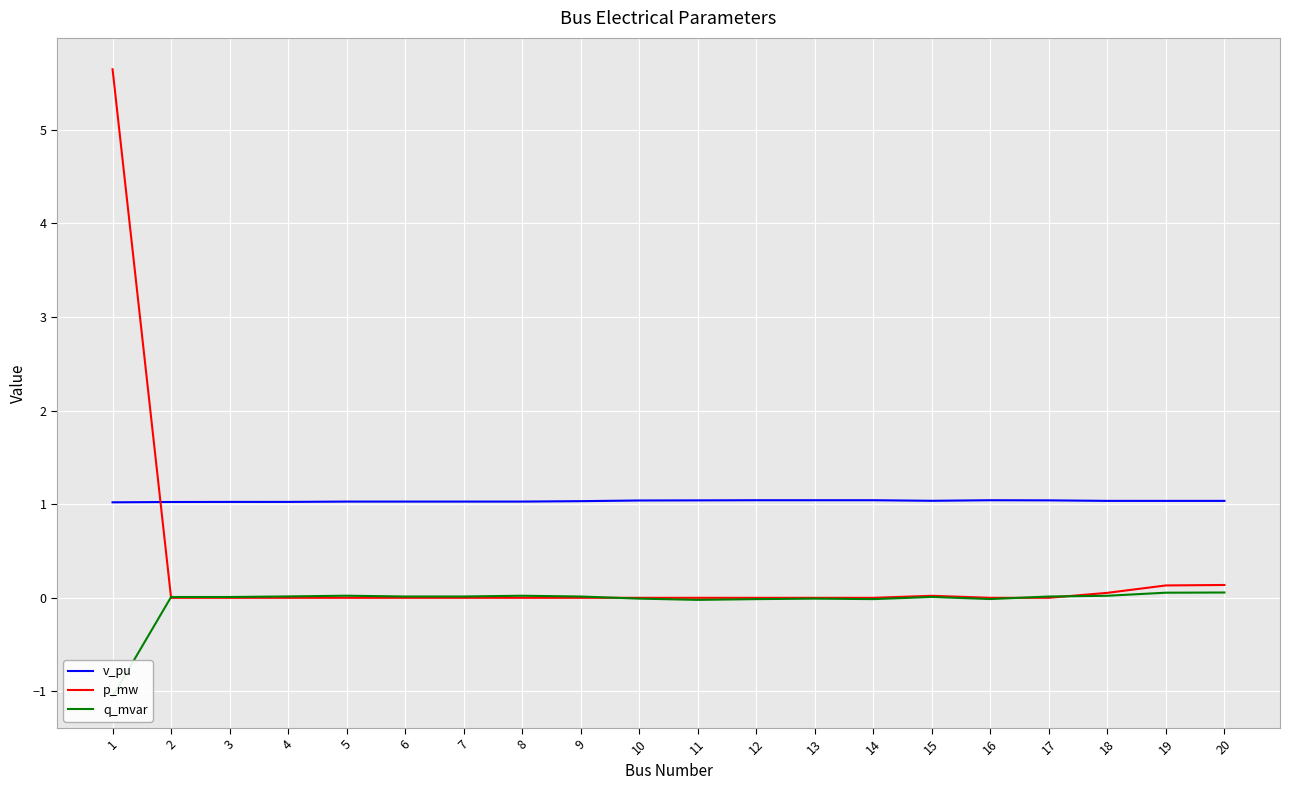

Is it true that p_mw equals 0.0 at 14?

True